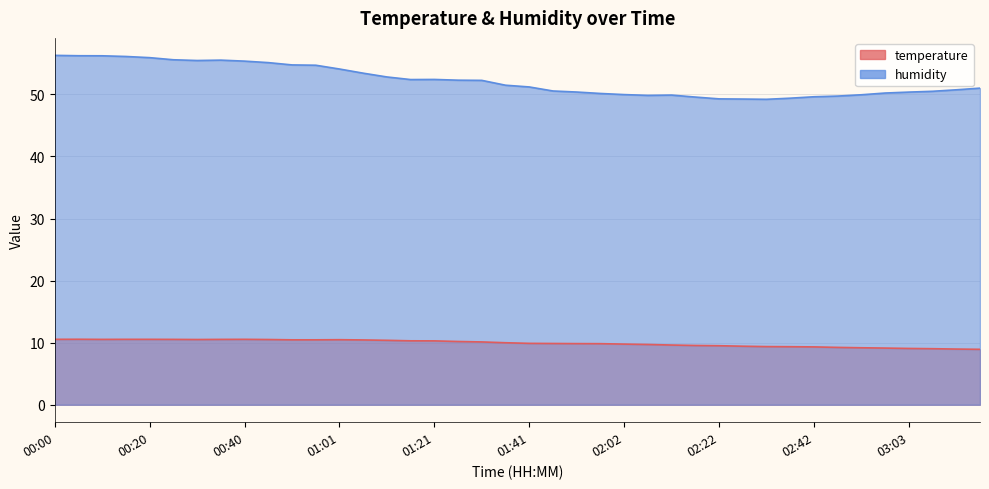

At how many categories does at least one series exceed 46?

40